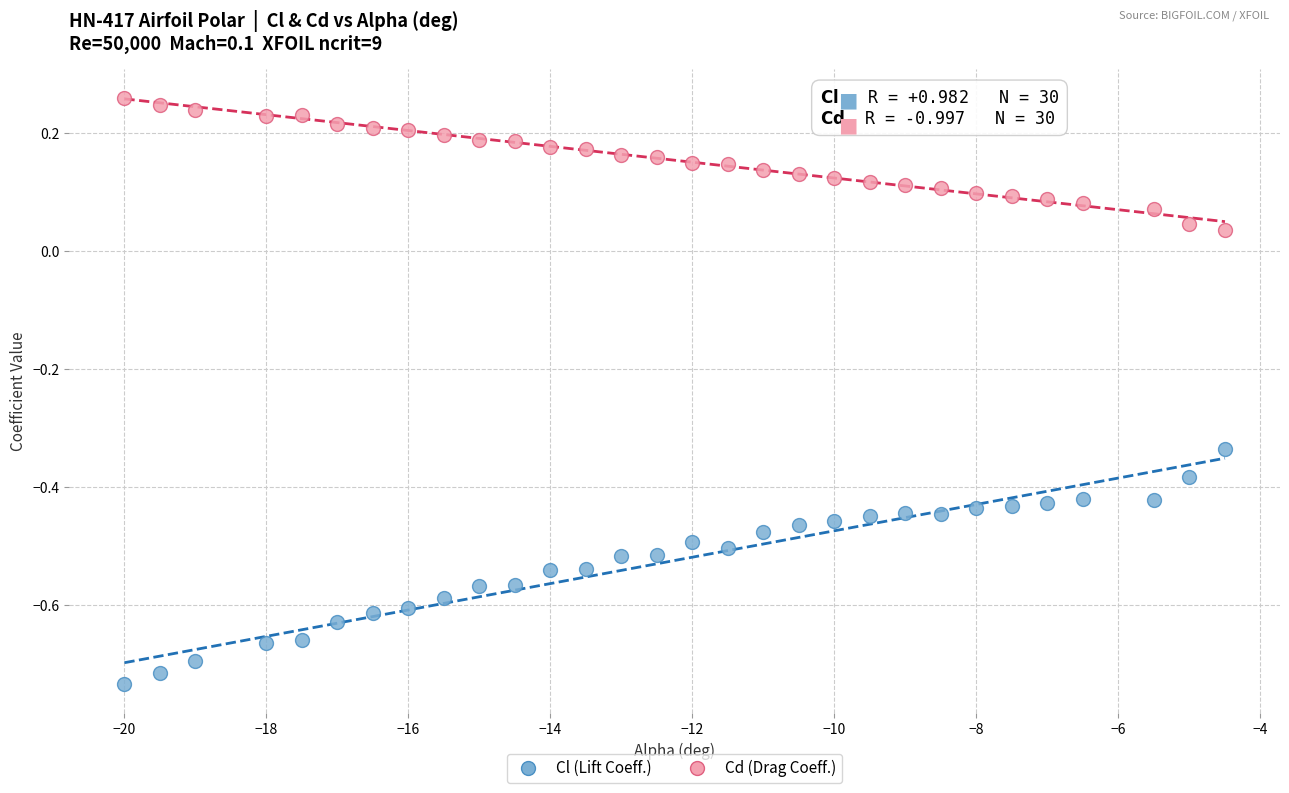

Across all data points, what is the range of X values (max minus min)?

15.5